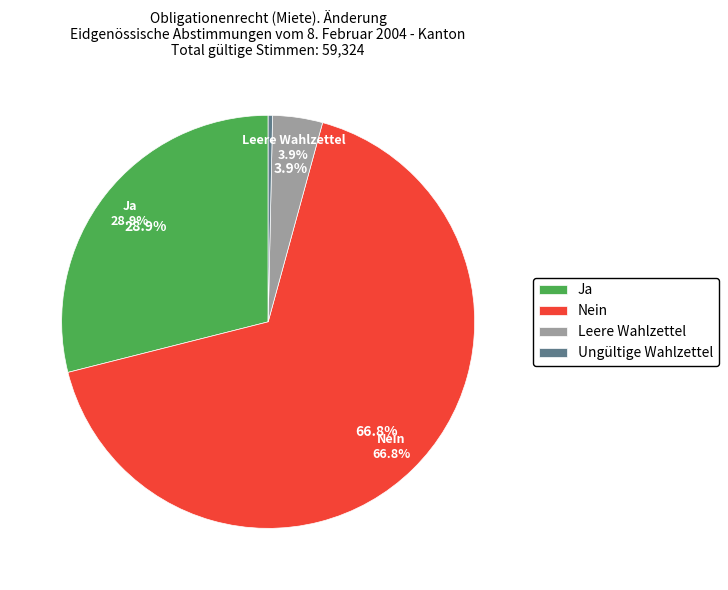

Count the number of slices in the pie.

4